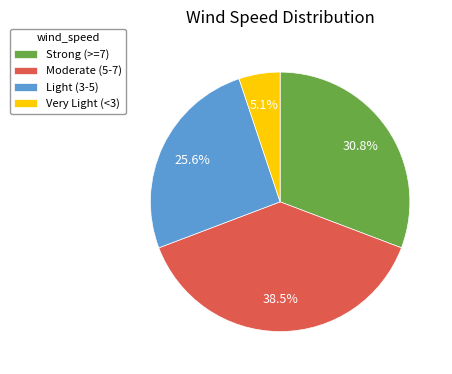

Between Very Light (<3) and Strong (>=7), which is larger?

Strong (>=7)